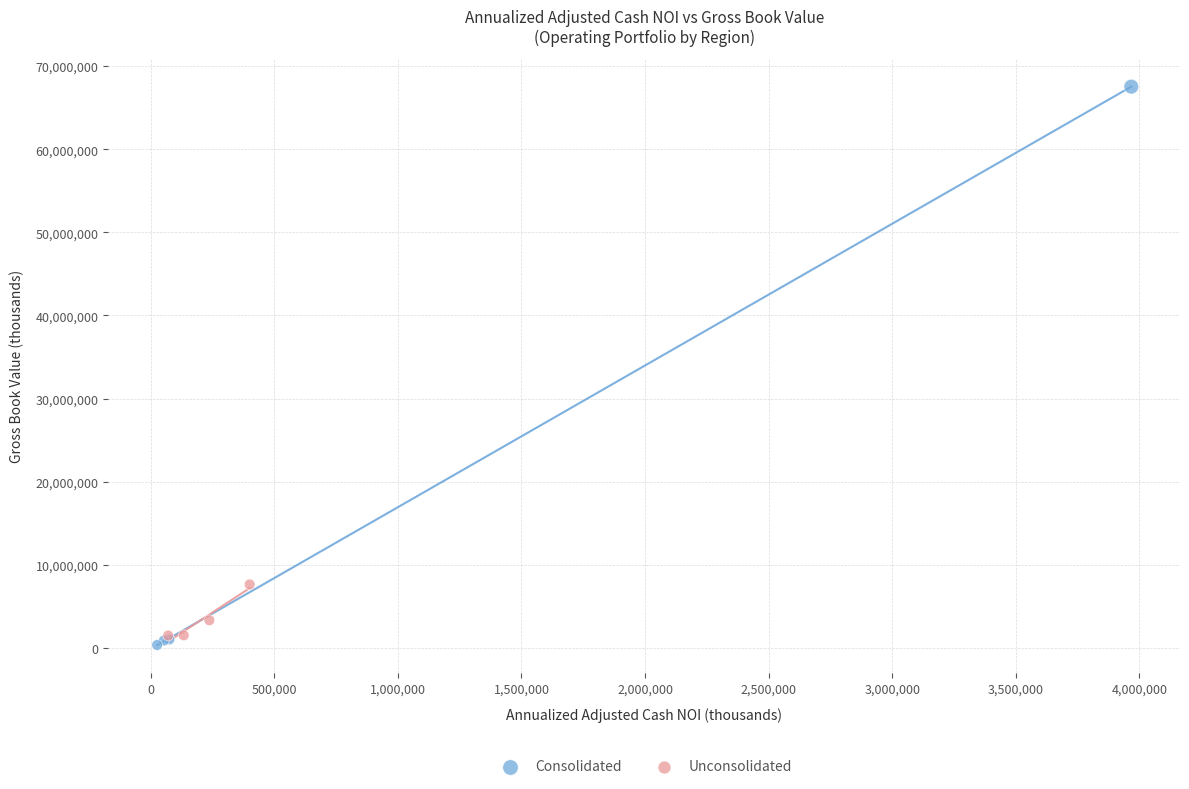

Which series reaches the maximum Y coordinate?

Consolidated